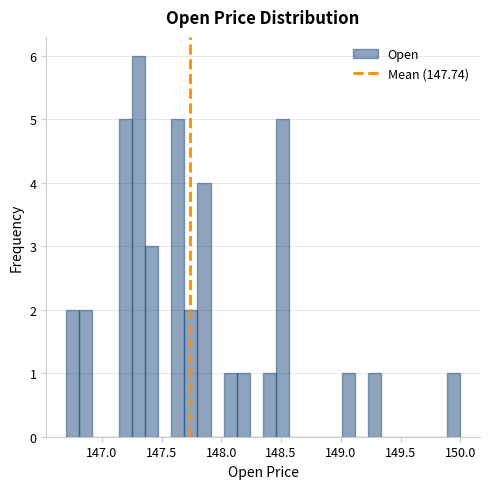

Read against the x-axis, roughly where is the centre of the tallest bar?

147.30